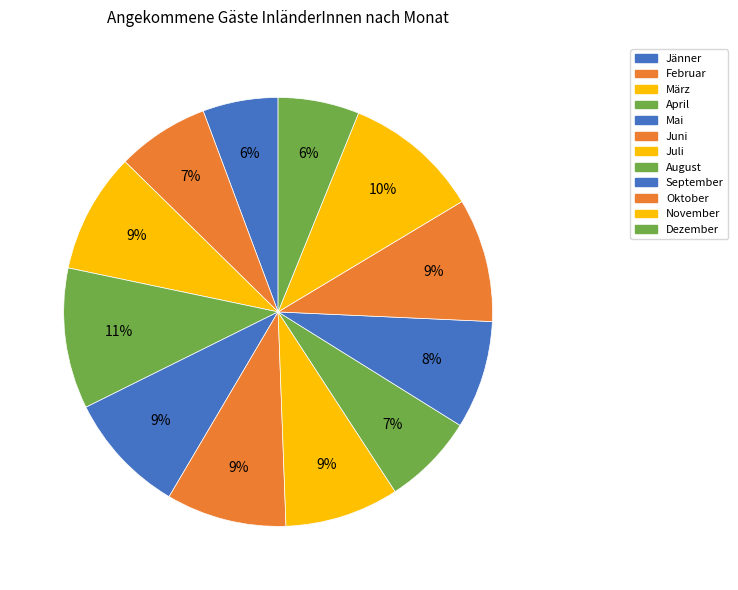

What is the change in value from Jänner to November?

+635